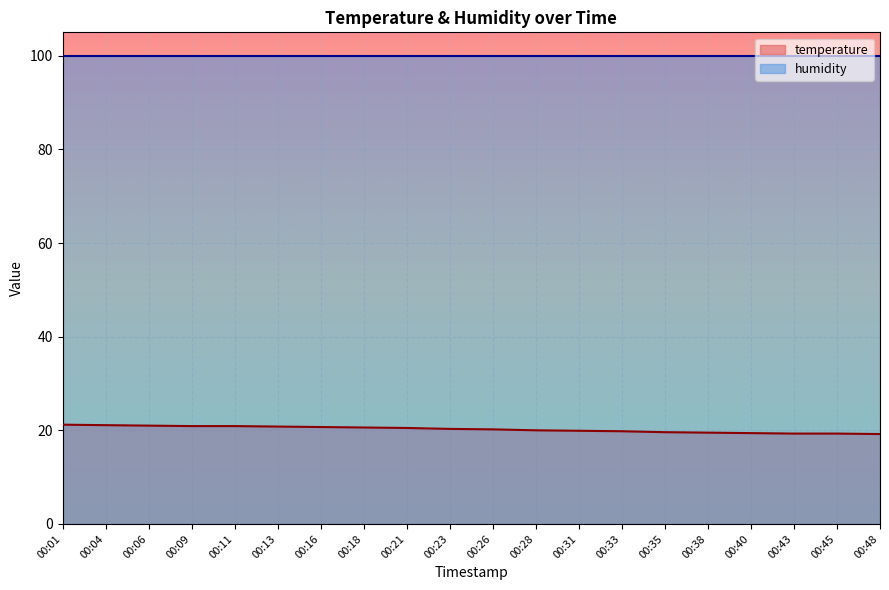

Rank the categories by value from lowest to highest.

00:48, 00:43, 00:45, 00:40, 00:38, 00:35, 00:33, 00:31, 00:28, 00:26, 00:23, 00:21, 00:18, 00:16, 00:13, 00:09, 00:11, 00:06, 00:04, 00:01